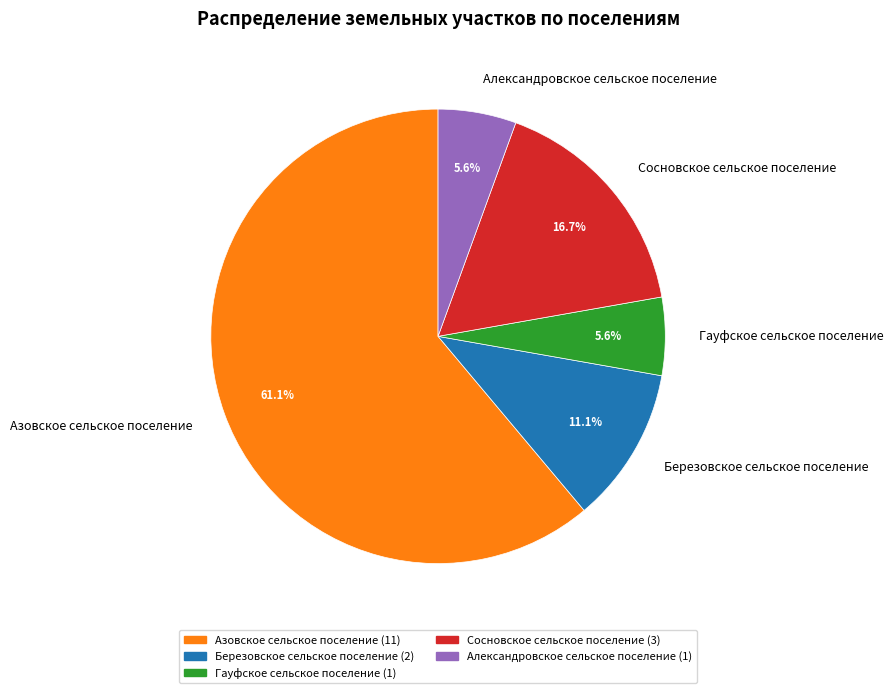

To the nearest percent, what percentage of the pie is Березовское сельское поселение?

11%